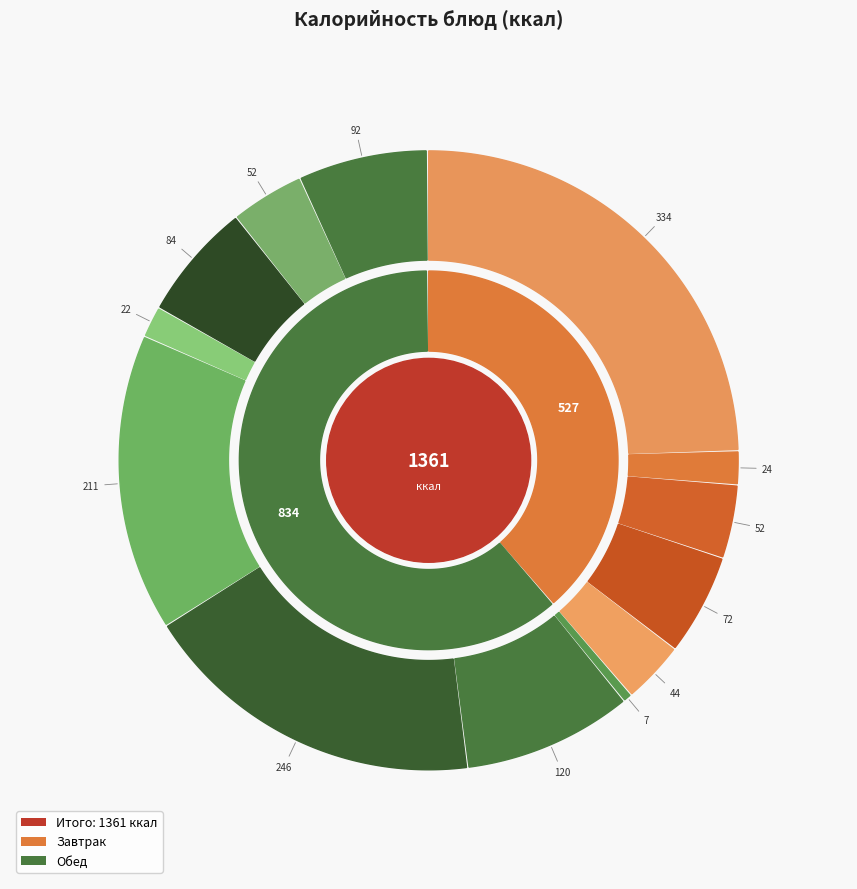

How many slices are in this pie chart?

13